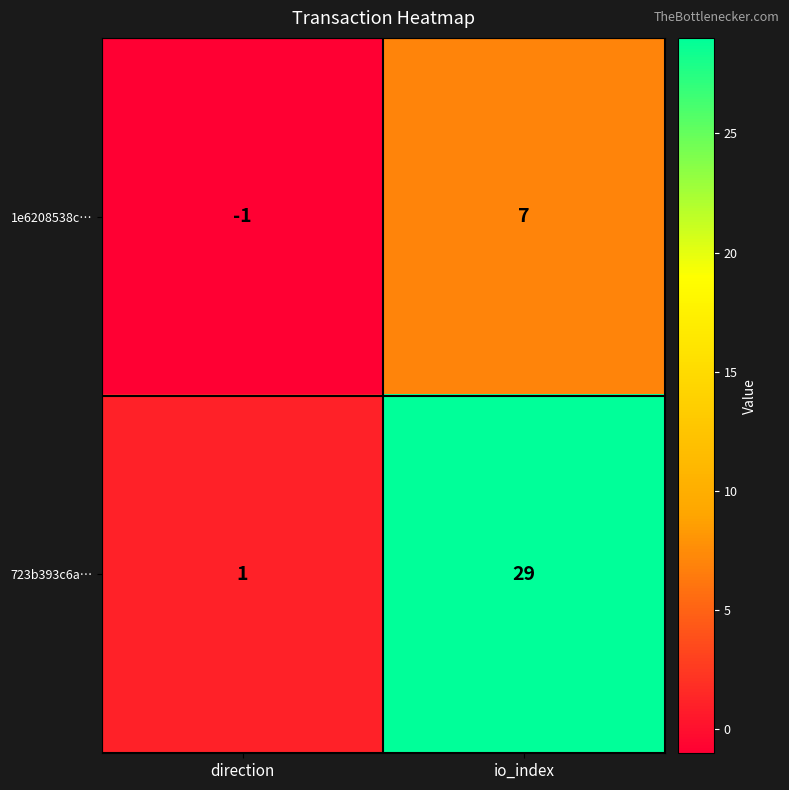

At io_index, list the series in order from largest to smallest.

723b393c6a…, 1e6208538c…